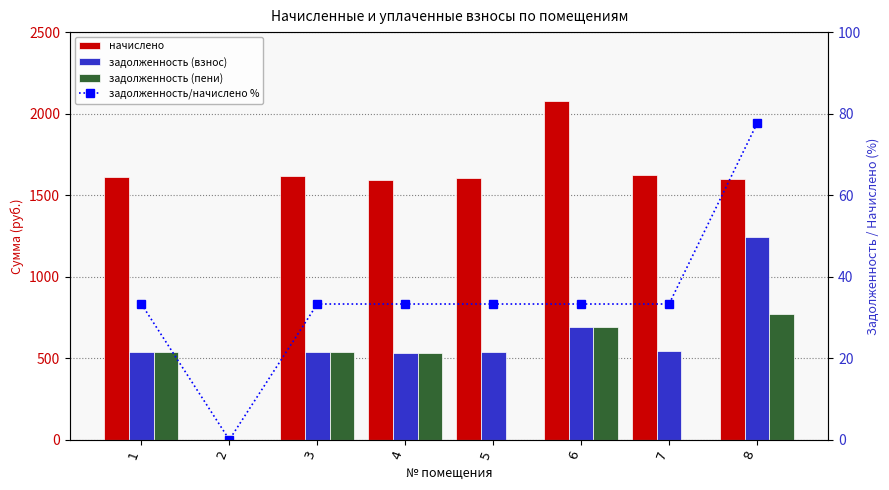

What is the value of the задолженность (взнос) bar at the 6th from the left?

691.6